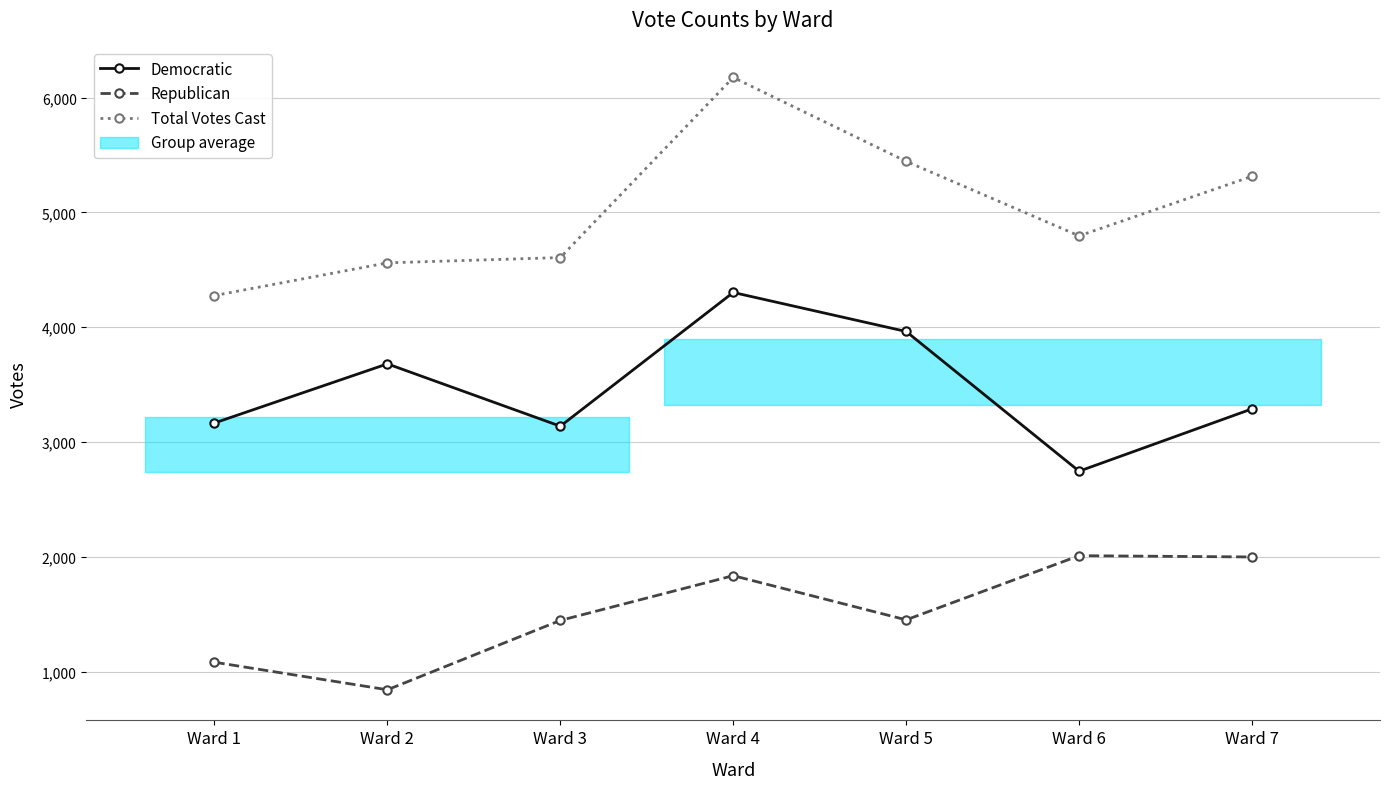

Does the chart display data point markers on the line(s)?

Yes